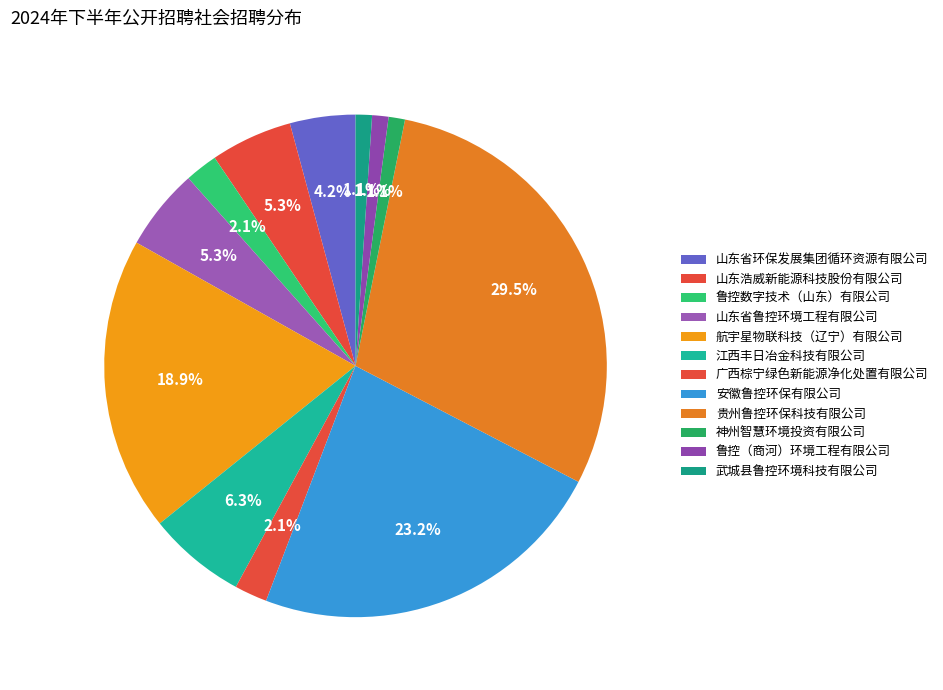

What is the change in value from 贵州鲁控环保科技有限公司 to 武城县鲁控环境科技有限公司?

-27